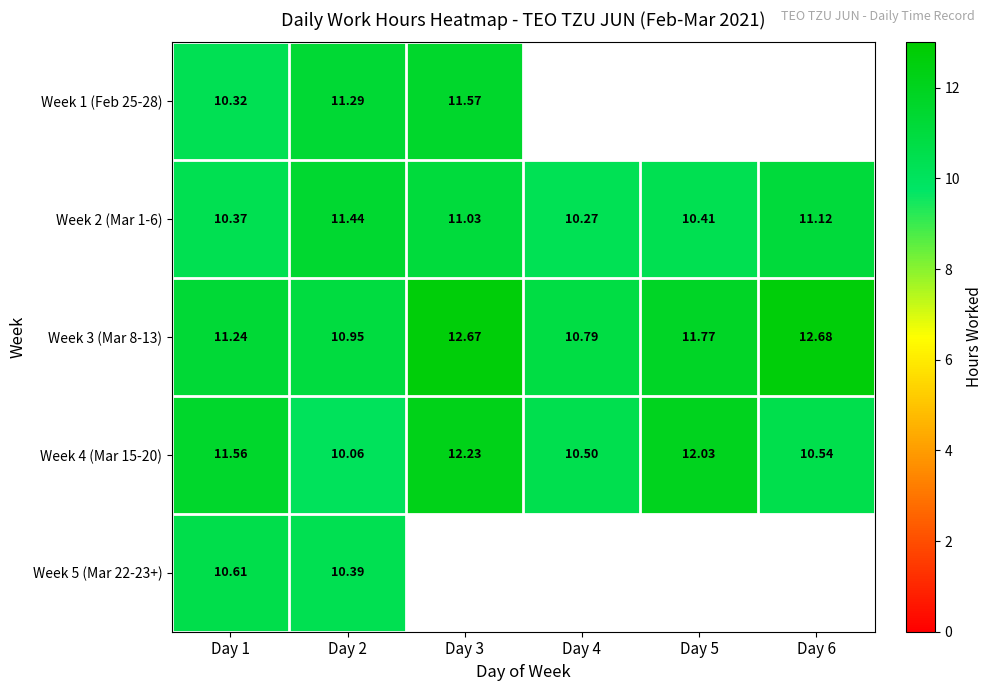

At which label does Week 5 (Mar 22-23+) reach its minimum?

Day 2